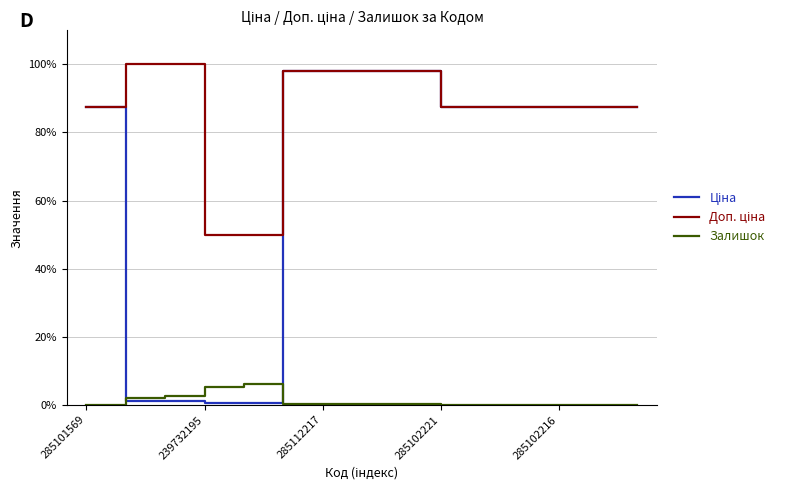

What is the greatest value displayed?

100.0